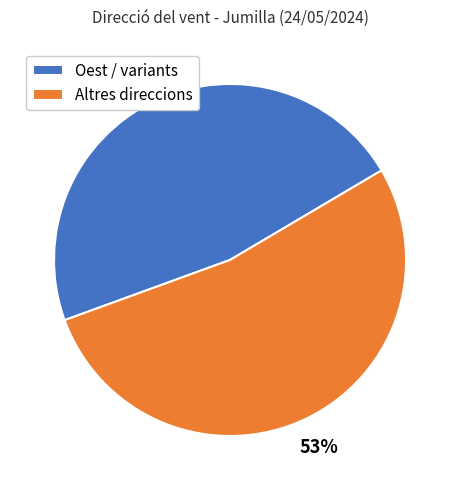

To the nearest percent, what is the difference between the Altres direccions and Oest / variants slice percentages?

6%